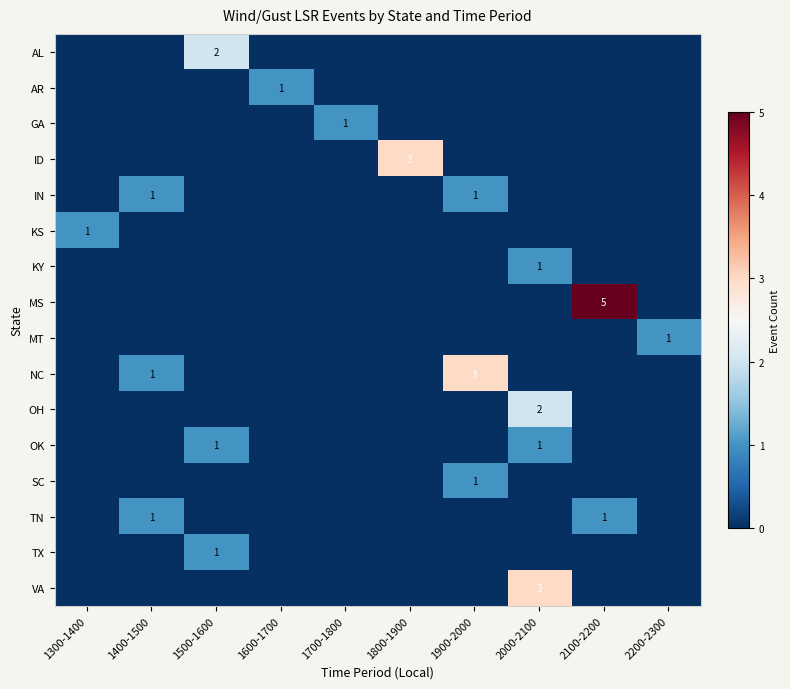

What is the highest value of the OK series?

1